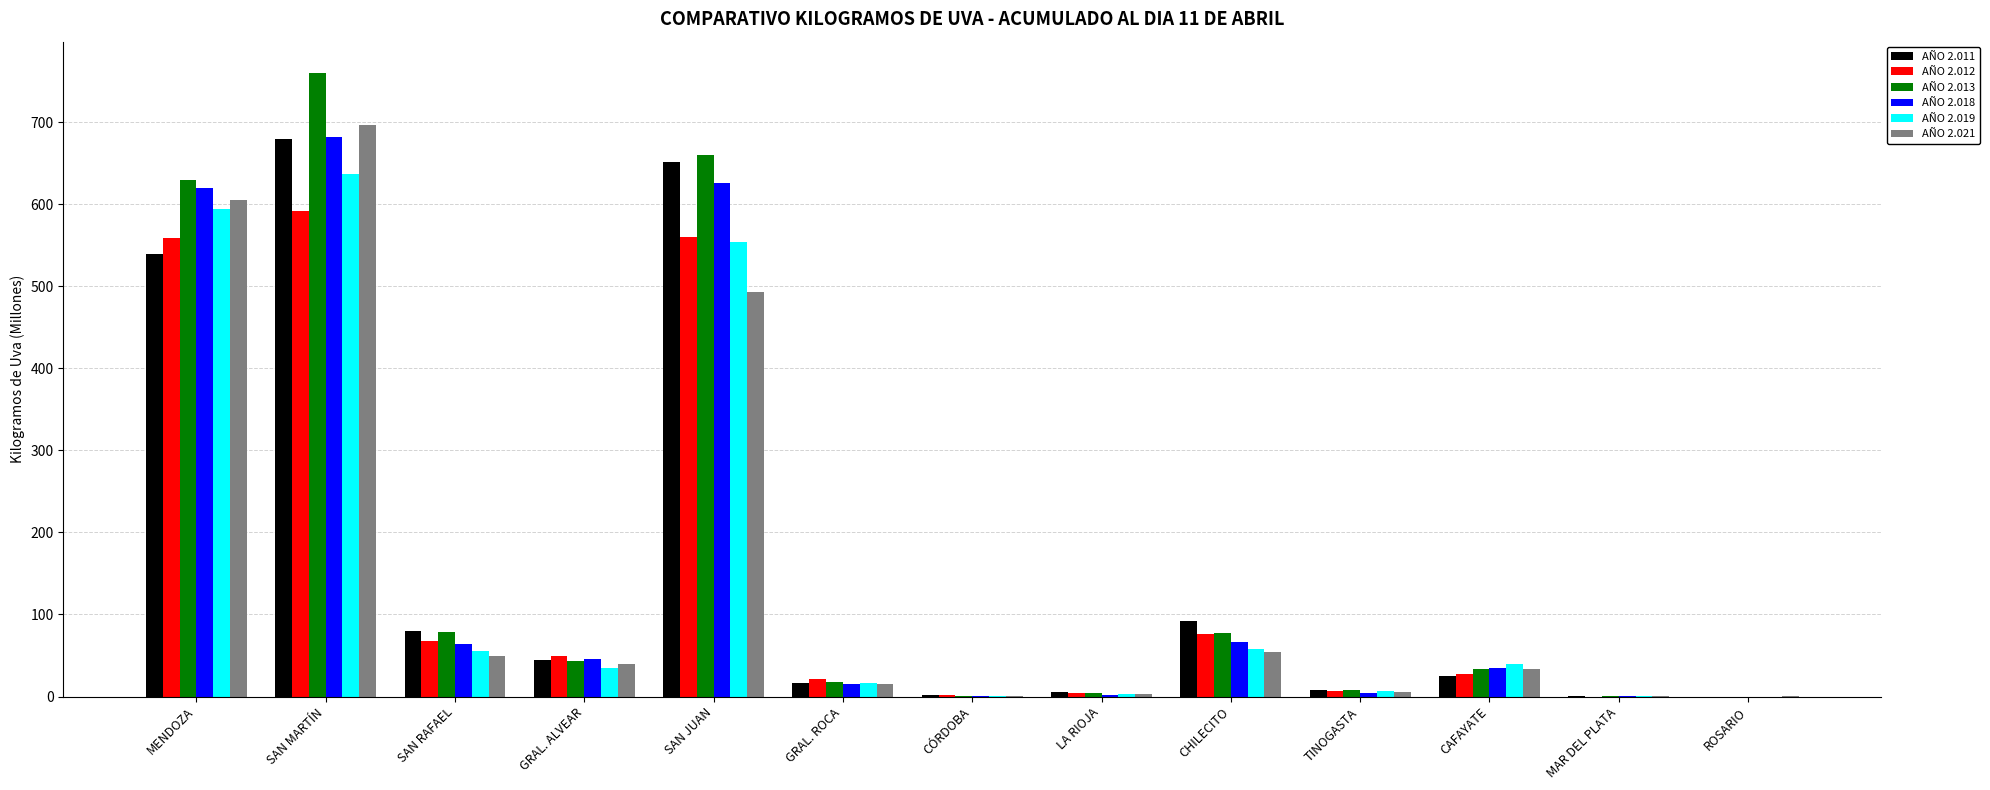

The value of AÑO 2.012 at CHILECITO is 76.2. True or false?

True